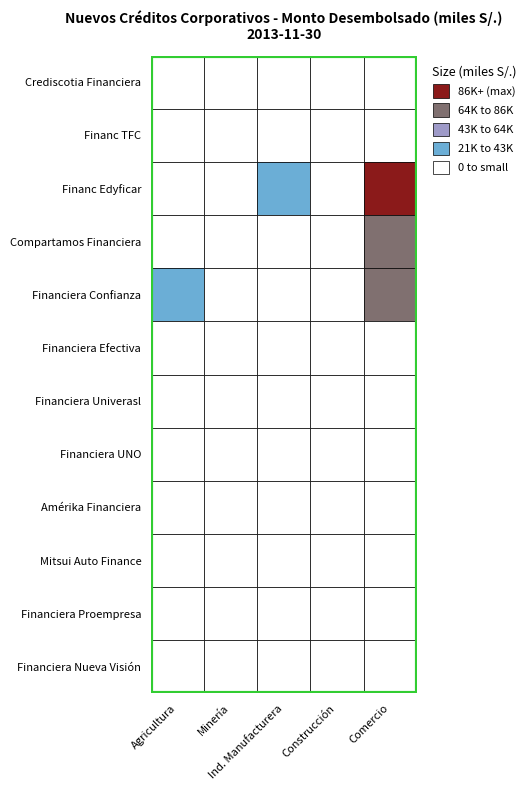

Reading left to right, transcribe all the data shown in this chart.

Crediscotia Financiera: 0=231.2	1=50.0	2=4672.1	3=0.0	4=17190.1
Financ TFC: 0=12162.3	1=27.0	2=779.4	3=13177.0	4=5306.4
Financ Edyficar: 0=13131.5	1=423.3	2=22597.3	3=10002.8	4=172412.5
Compartamos Financiera: 0=1307.6	1=166.6	2=8552.8	3=1816.1	4=67894.7
Financiera Confianza: 0=28266.0	1=209.2	2=6903.8	3=2103.7	4=75127.1
Financiera Efectiva: 0=6.0	1=0.0	2=10.9	3=3.4	4=30.1
Financiera Univerasl: 0=2422.0	1=7.2	2=718.6	3=24.3	4=2183.3
Financiera UNO: 0=0.0	1=0.0	2=9.7	3=0.0	4=0.4
Amérika Financiera: 0=0.0	1=0.0	2=0.0	3=0.0	4=0.0
Mitsui Auto Finance: 0=0.0	1=0.0	2=0.0	3=412.5	4=375.9
Financiera Proempresa: 0=2436.2	1=14.1	2=2498.1	3=708.5	4=14298.5
Financiera Nueva Visión: 0=5551.5	1=30.0	2=2067.0	3=297.4	4=7291.5